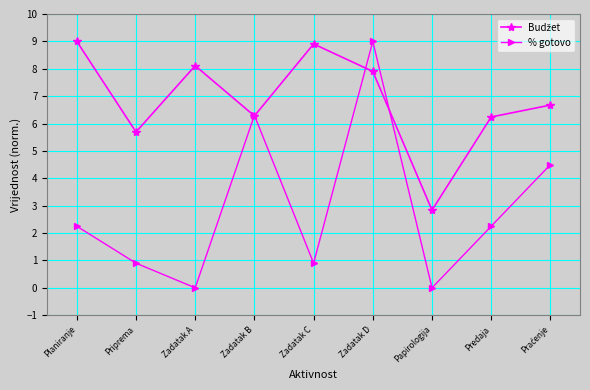

What is the label of the 9th point from the right?

Planiranje